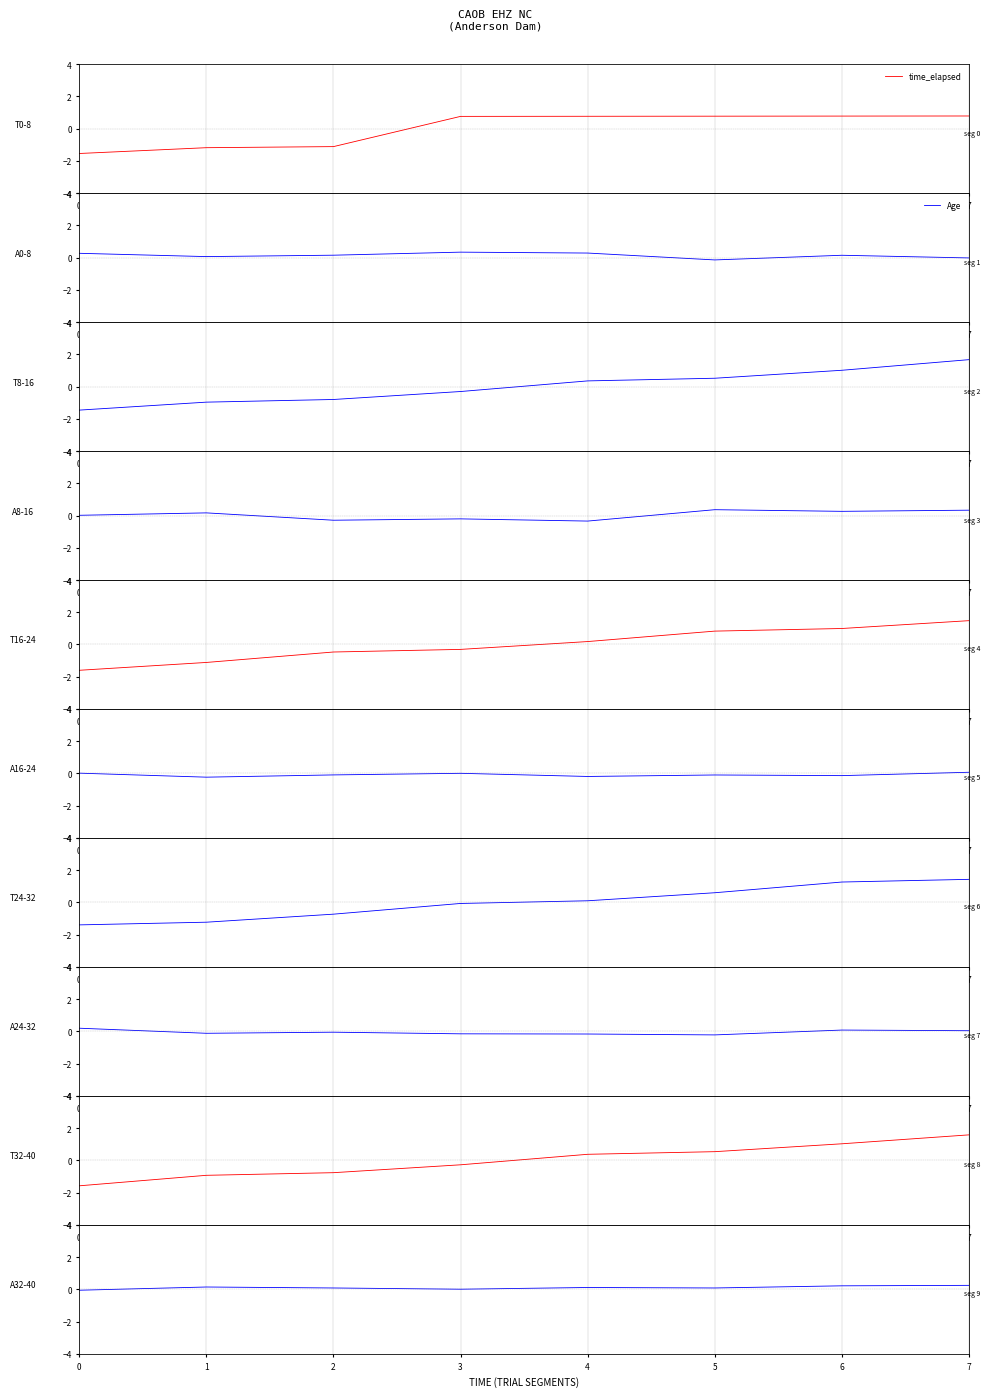

Rank the series by their maximum value, from highest to lowest.

time_elapsed, Age